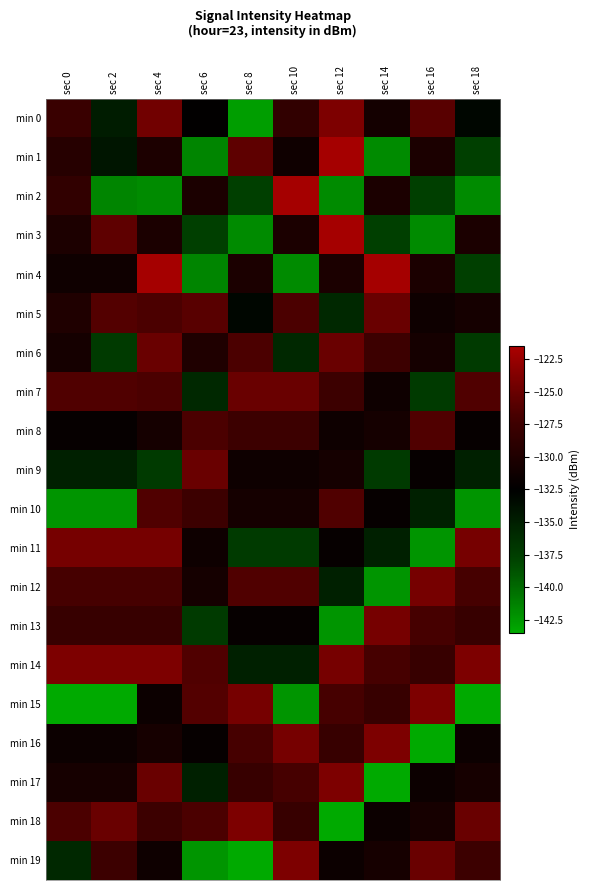

Which has a higher value, sec 18 or sec 4?

sec 4